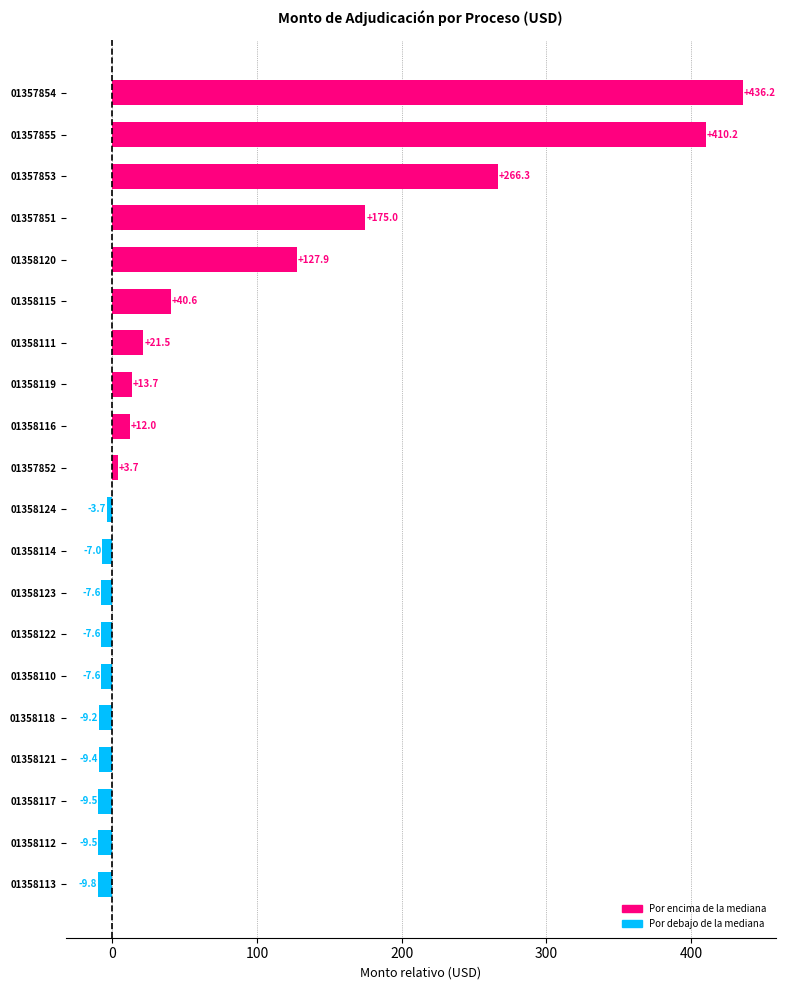

Does the chart contain any negative values?

Yes